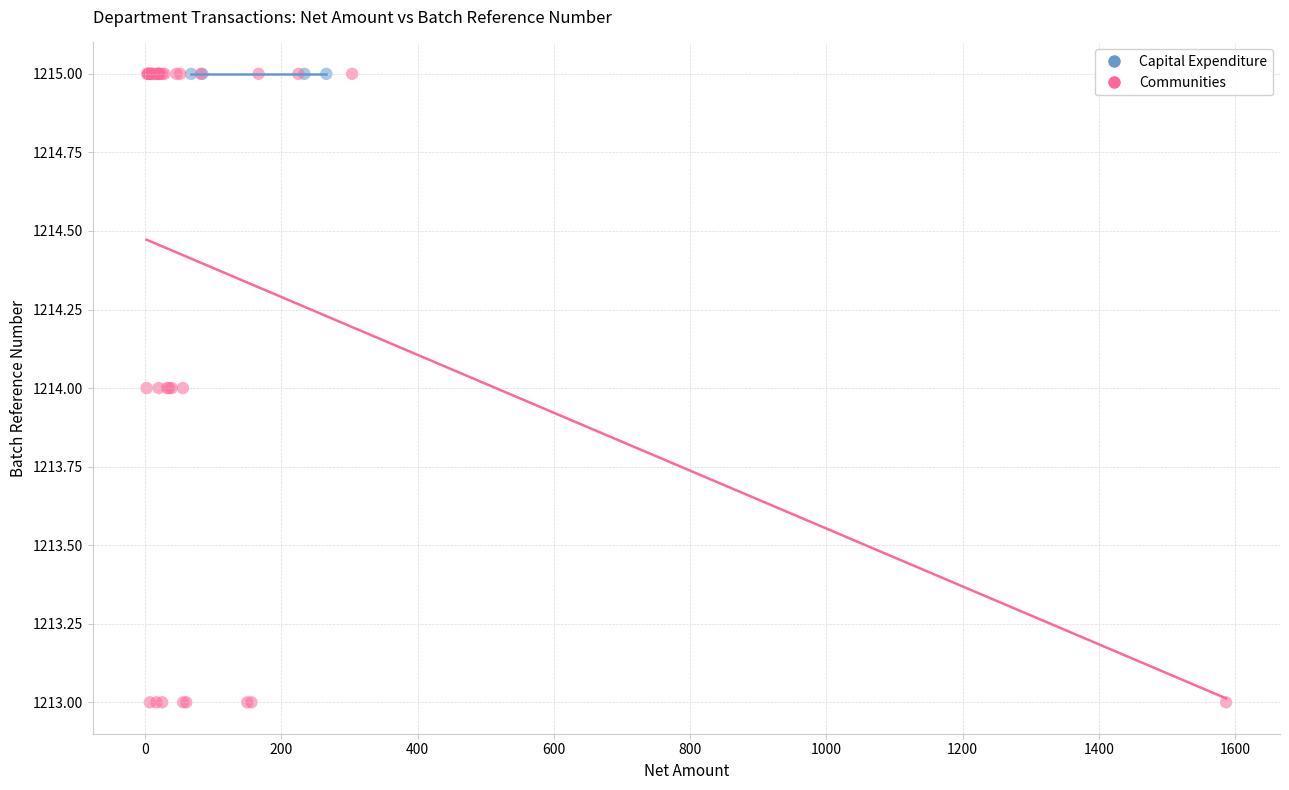

Which series contains the lowest Y value?

Communities